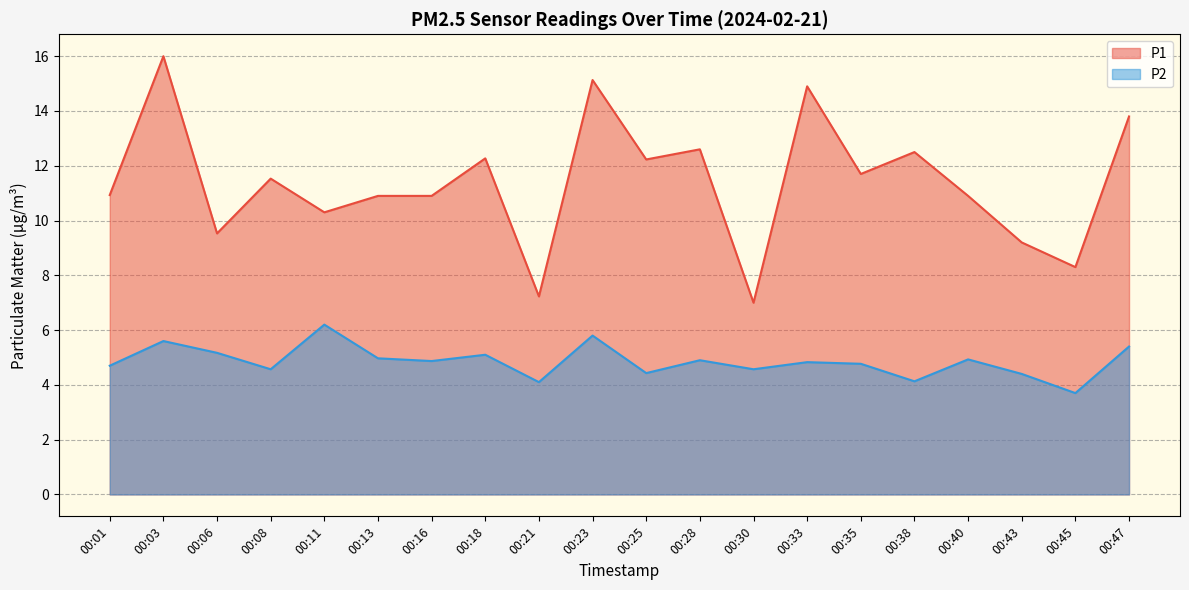

Which series has the widest spread of values?

P1